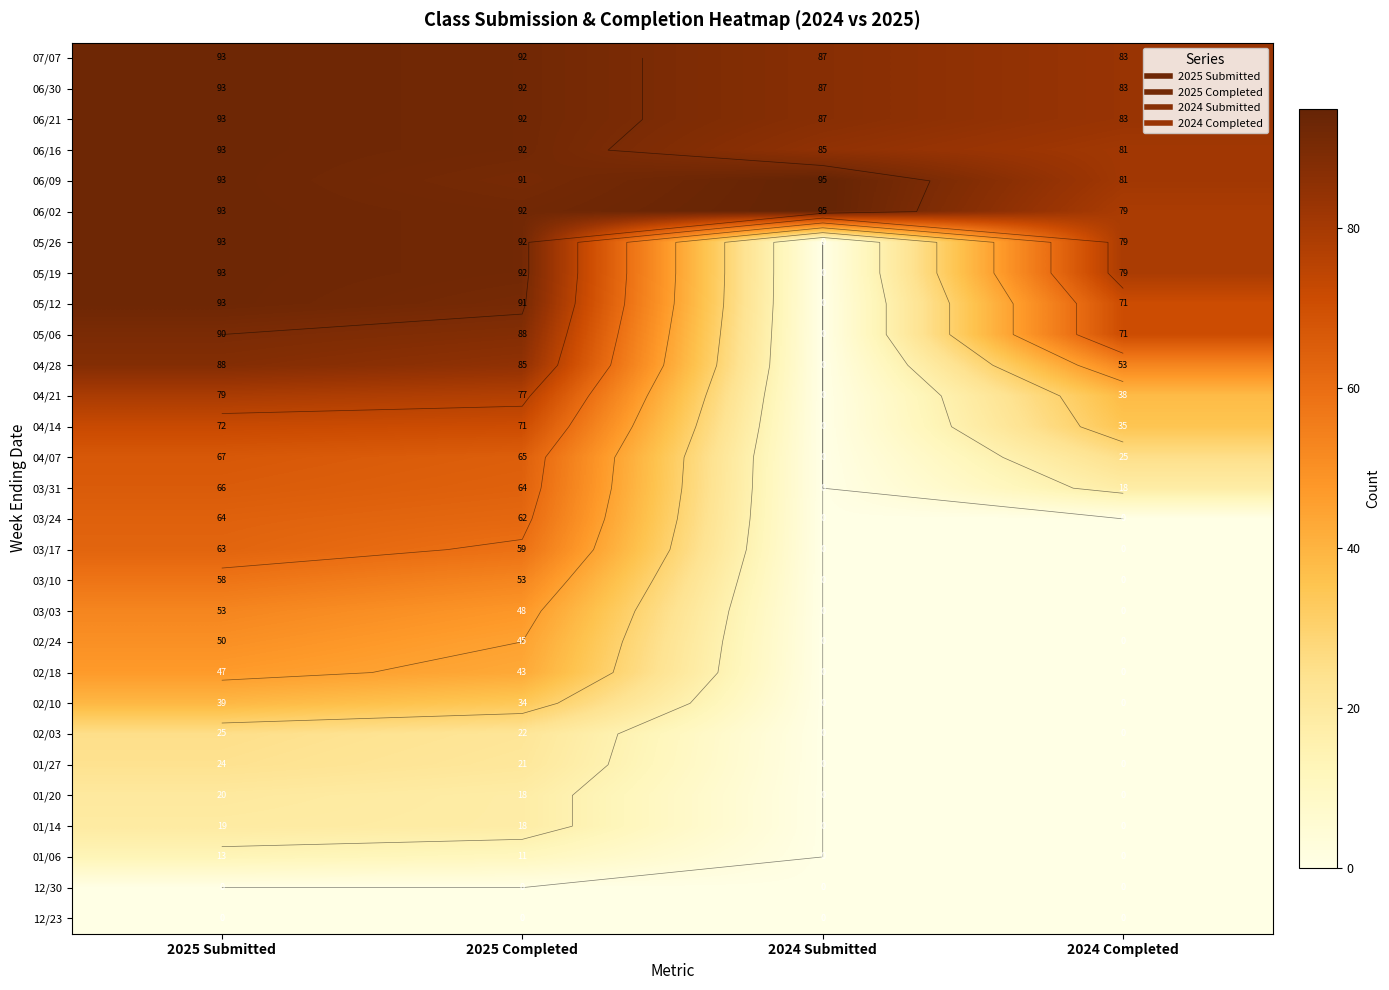

Is the value of 04/07 at 2025 Submitted greater than the value of 02/24 at 2024 Submitted?

Yes